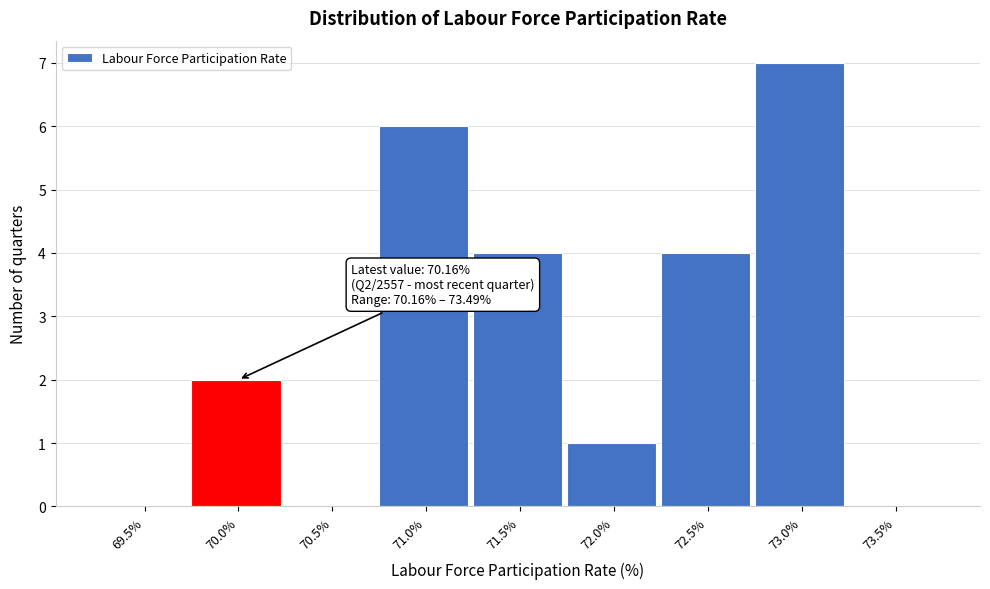

Reading left to right, what are all the values shown in this chart?

69.5%=0	70.0%=2	70.5%=0	71.0%=6	71.5%=4	72.0%=1	72.5%=4	73.0%=7	73.5%=0